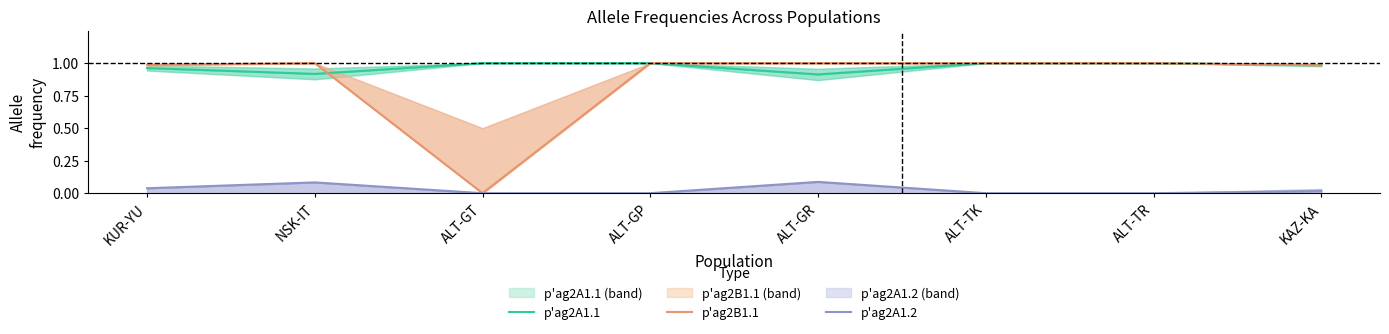

What is the difference between the second highest and second lowest values in the p'ag2A1.1 series?

0.1